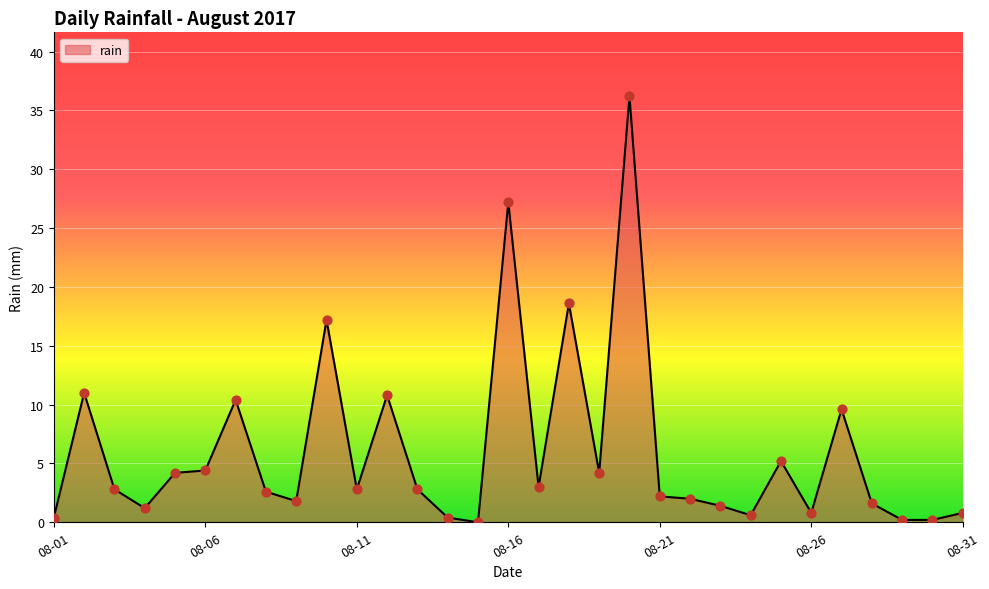

What is the difference between the maximum and minimum values?

36.2